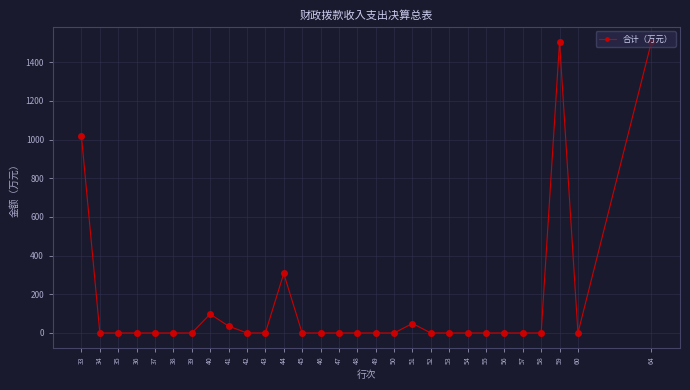

What is the change in value from 39 to 41?

+35.5